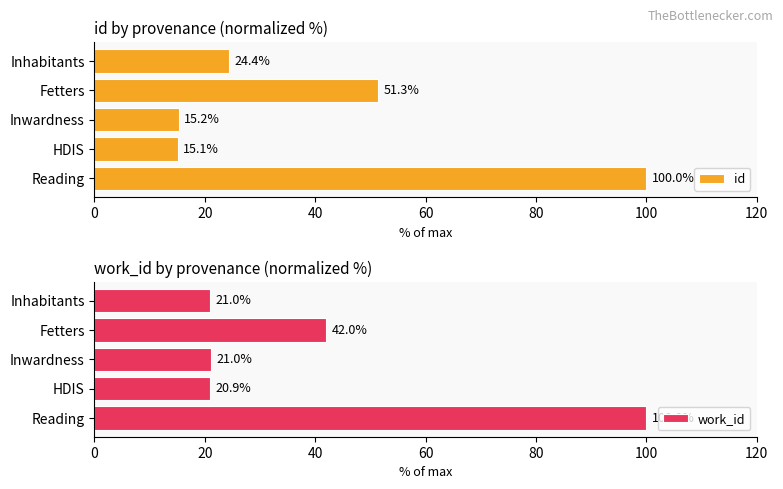

What is the spread (max minus min) of values at 60?

9.3